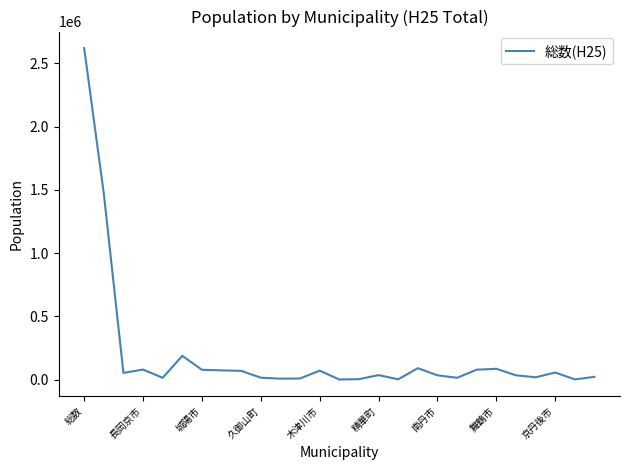

What is the difference between the maximum and minimum values?

2618736